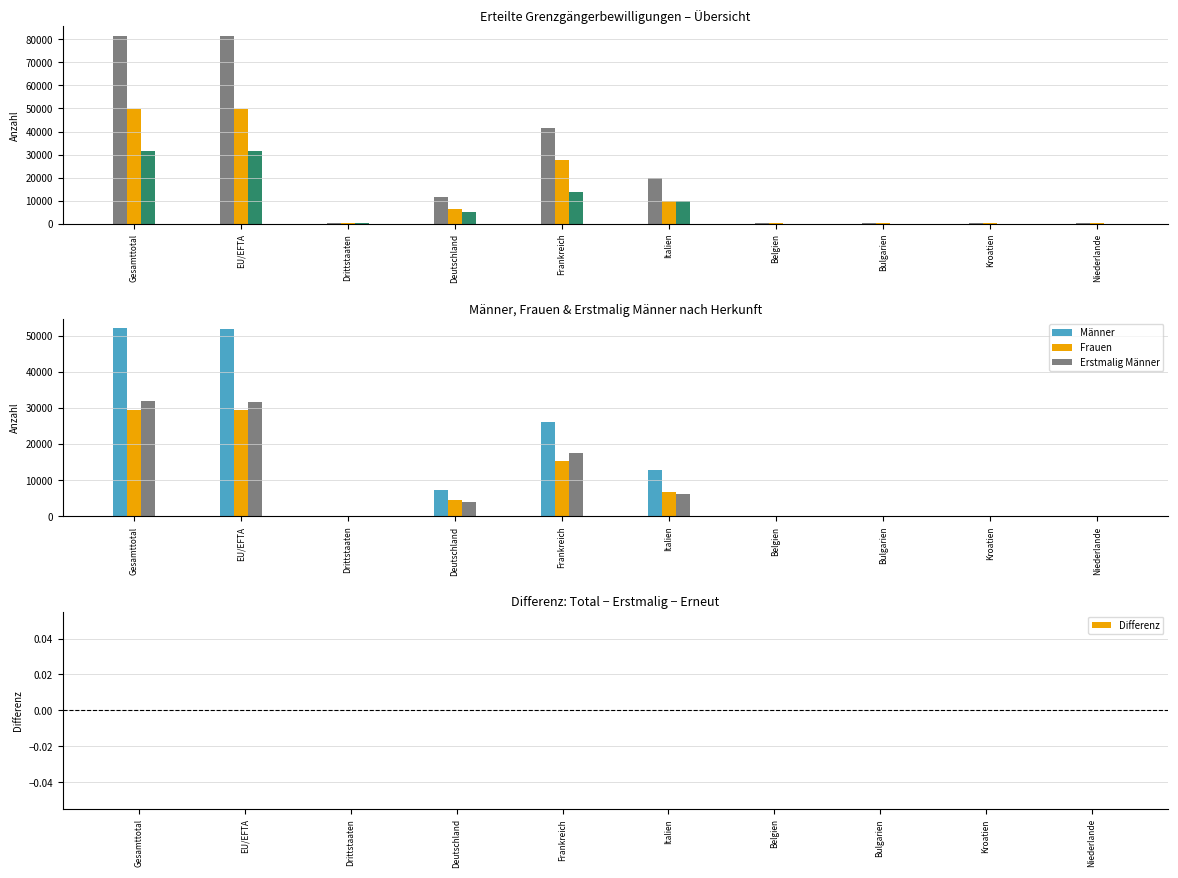

Reading left to right, transcribe all the data shown in this chart.

Total: 81621	81347	274	11696	41553	19632	292	187	245	150
Erstmalig Total: 49969	49829	140	6520	27783	9679	224	128	186	98
Erneut Total: 31652	31518	134	5176	13770	9953	68	59	59	52
Männer: 52061	51899	162	7248	26260	12765	166	132	165	100
Frauen: 29560	29448	112	4448	15293	6867	126	55	80	50
Erstmalig Männer: 31875	31800	75	4036	17606	6242	135	90	126	68